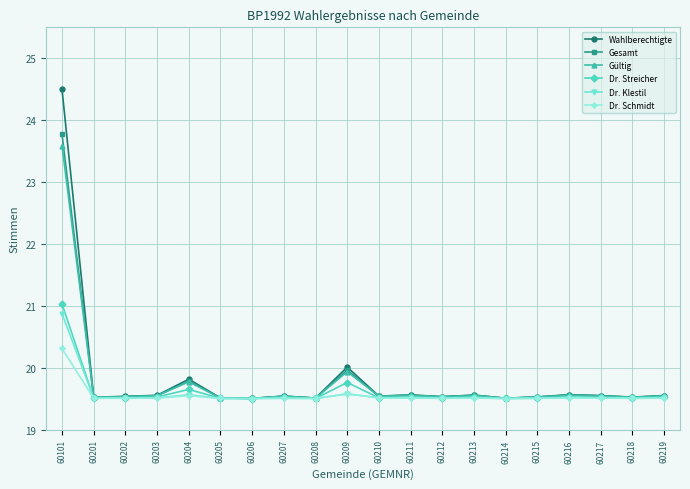

Which series has the largest range (max minus min)?

Wahlberechtigte